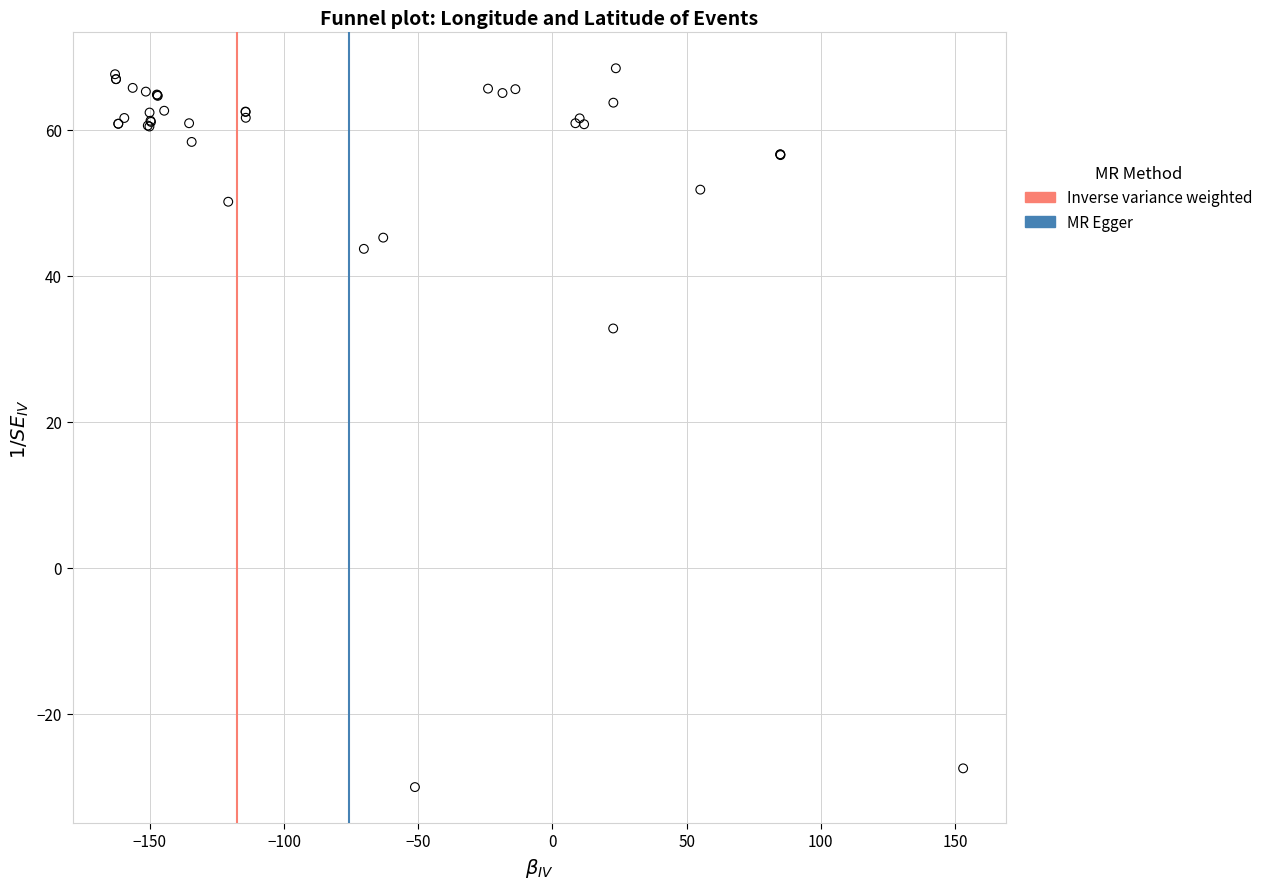

What Y value in the scatter plot is closest to 19?

32.8